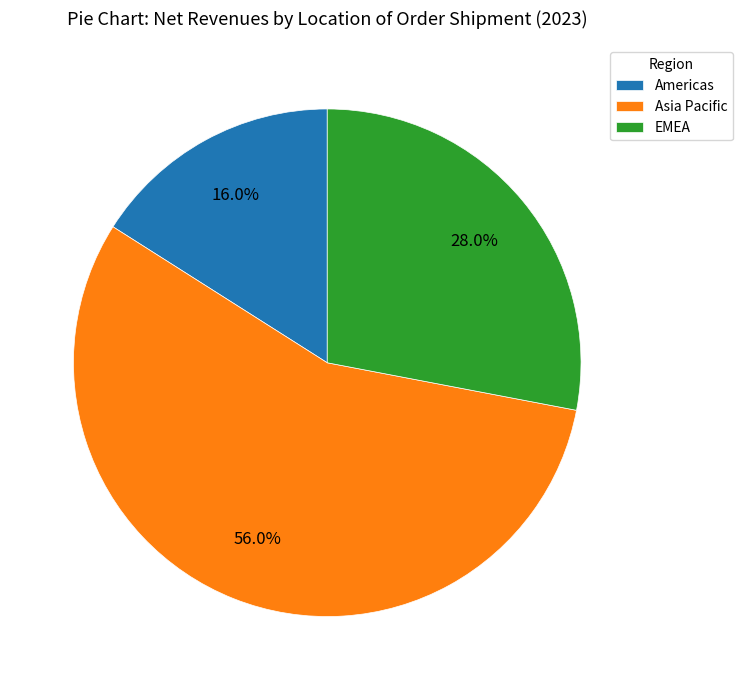

The EMEA slice represents 28% of the pie. True or false?

True